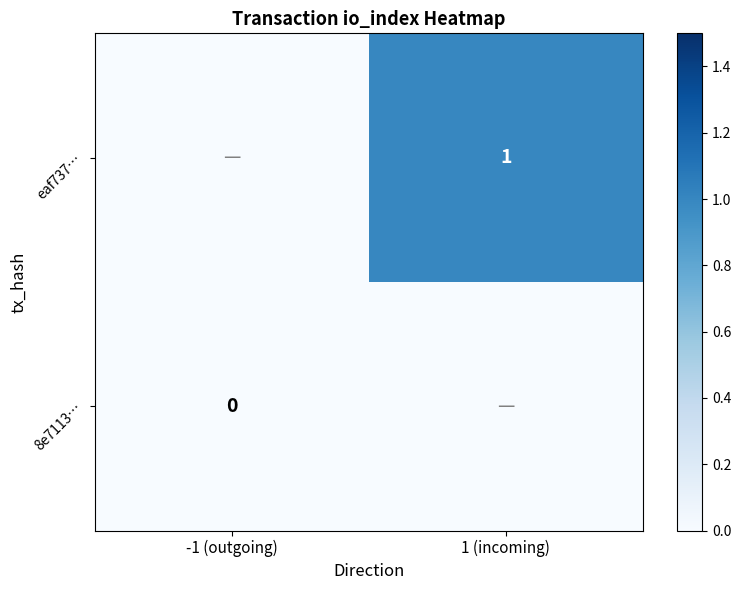

Which label corresponds to the largest value in the chart?

1 (incoming)